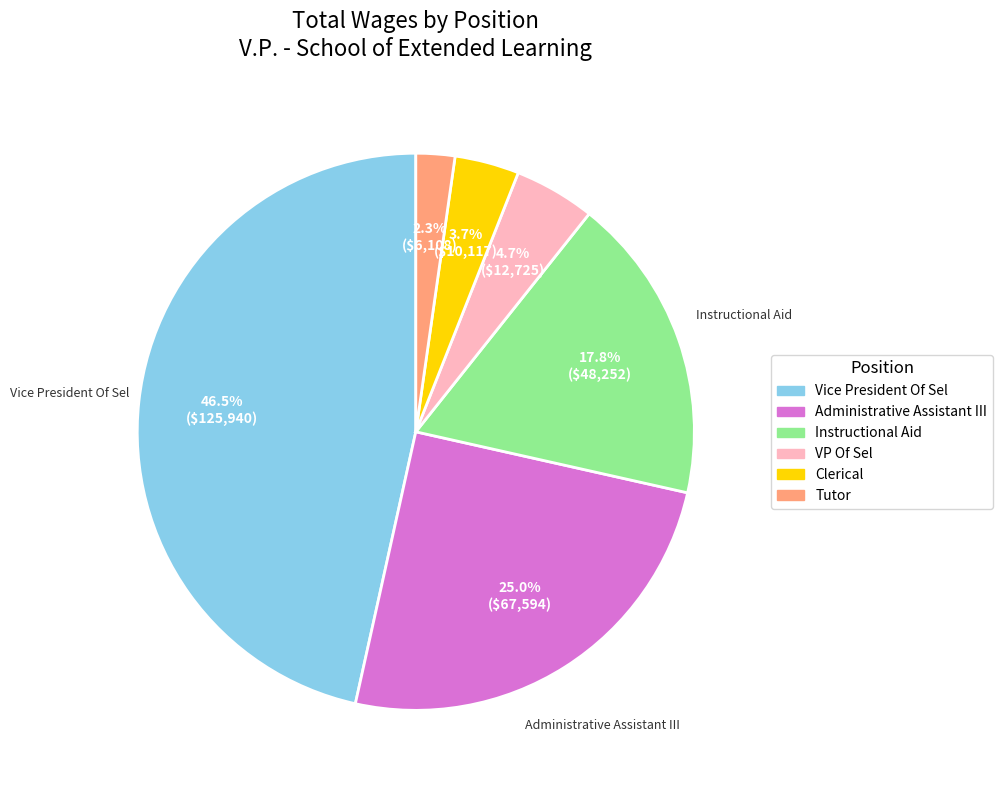

Combined, what portion of the pie is VP Of Sel and Clerical?

8.4%